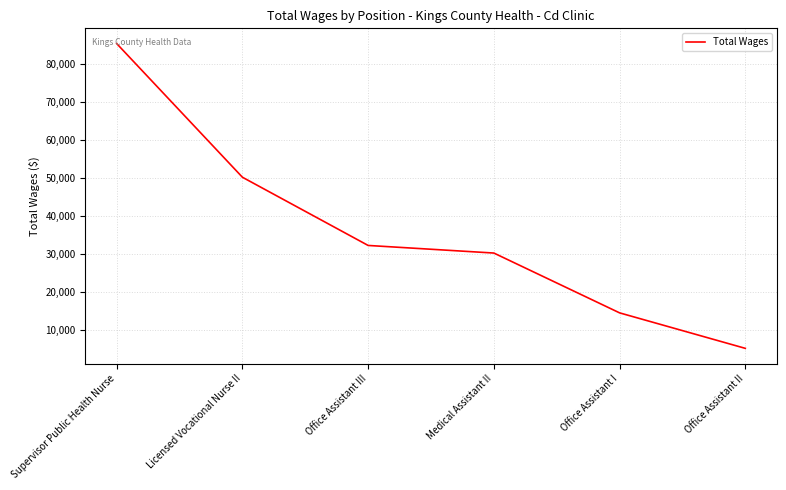

How many distinct data groups are displayed?

1